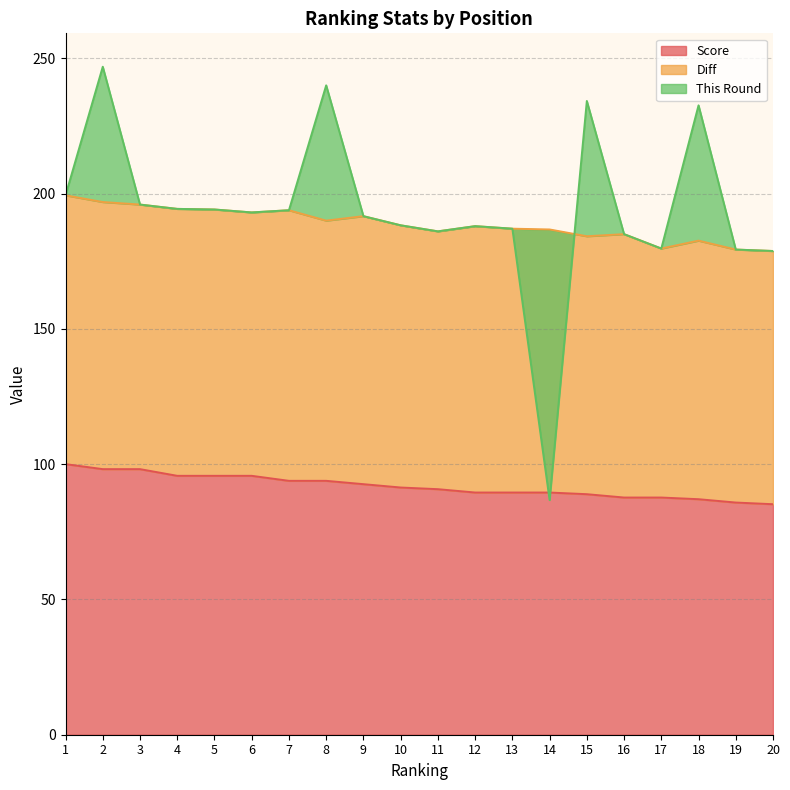

Is it true that Score equals 145.3 at 7?

False